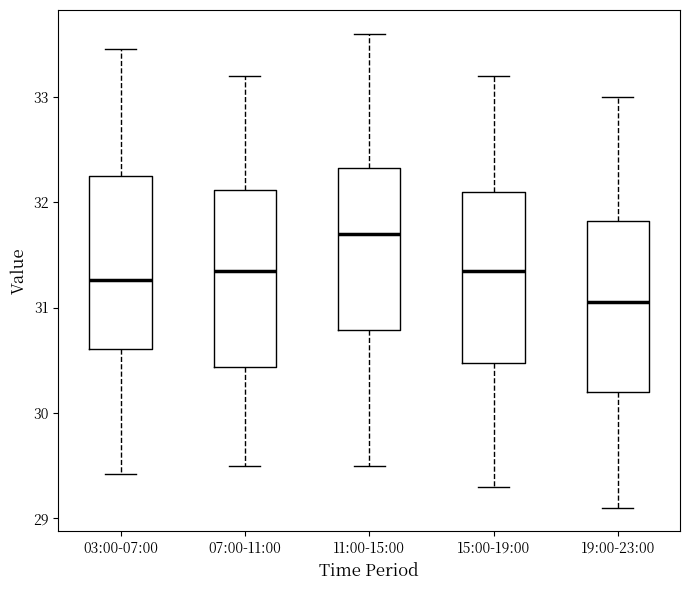

Where does the upper whisker of the box for 11:00-15:00 end on the y-axis? The values are not printed on the chart, so give them approximately, as read against the axis.

33.6